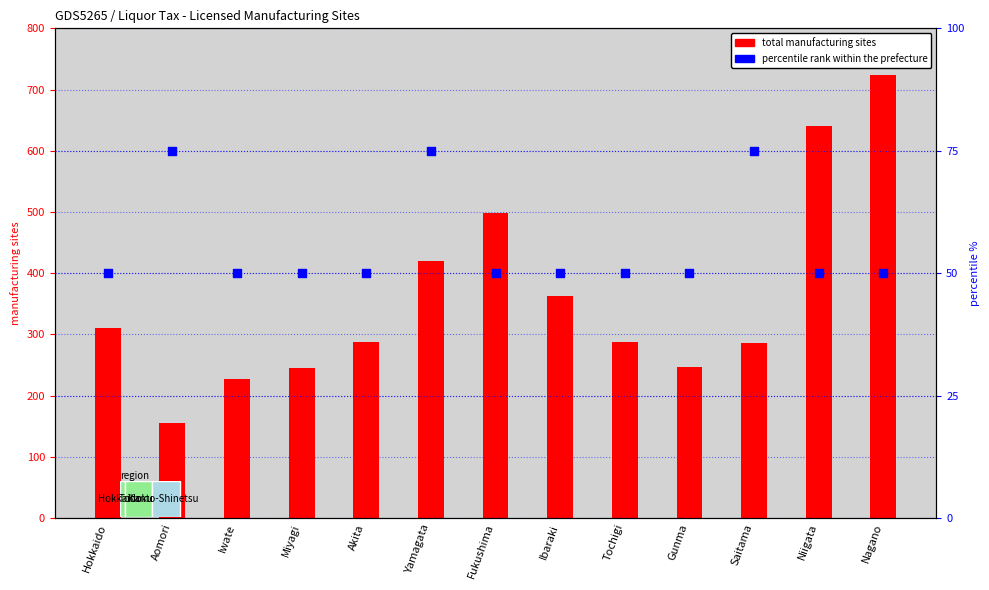

Is the value of percentile rank within the prefecture at Akita greater than the value of total manufacturing sites at Miyagi?

No